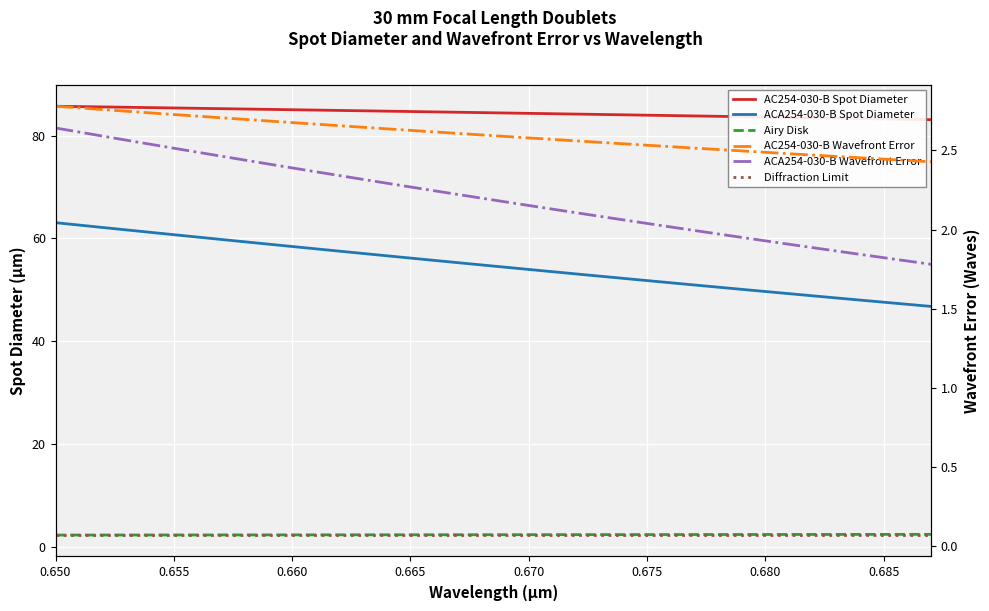

True or false: AC254-030-B Spot Diameter has more than 0 points higher than both neighbors.

False